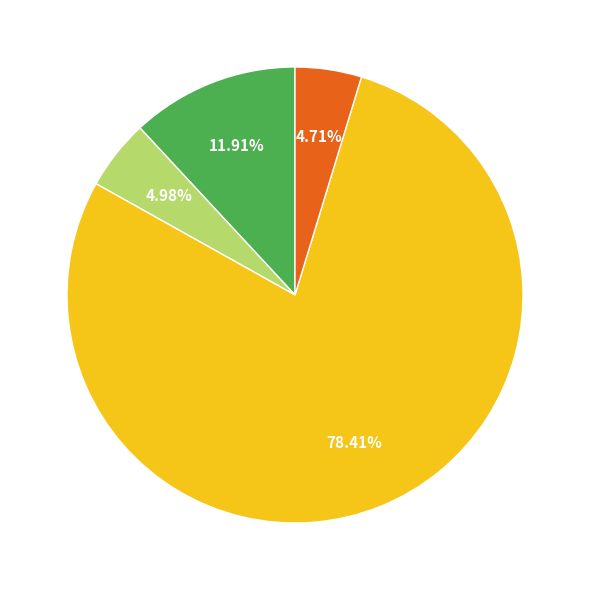

Is there a majority slice in this chart?

Yes